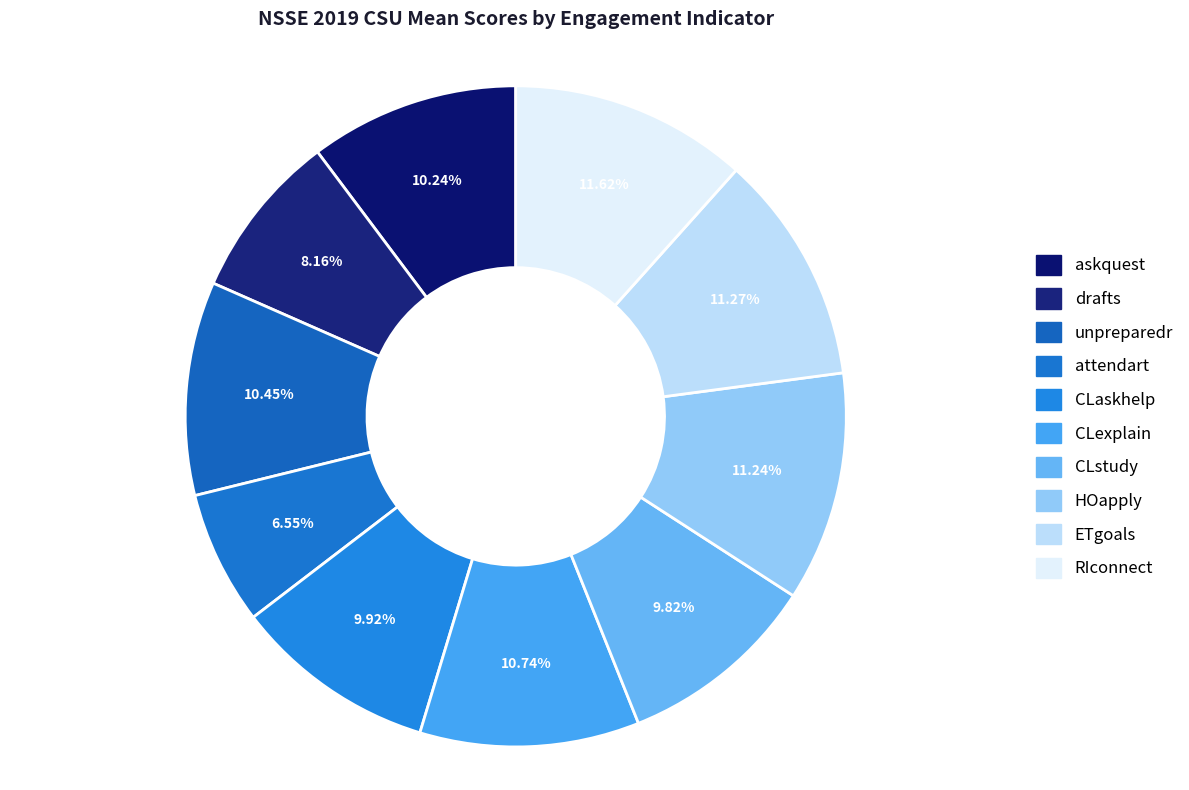

Count the number of slices in the pie.

10